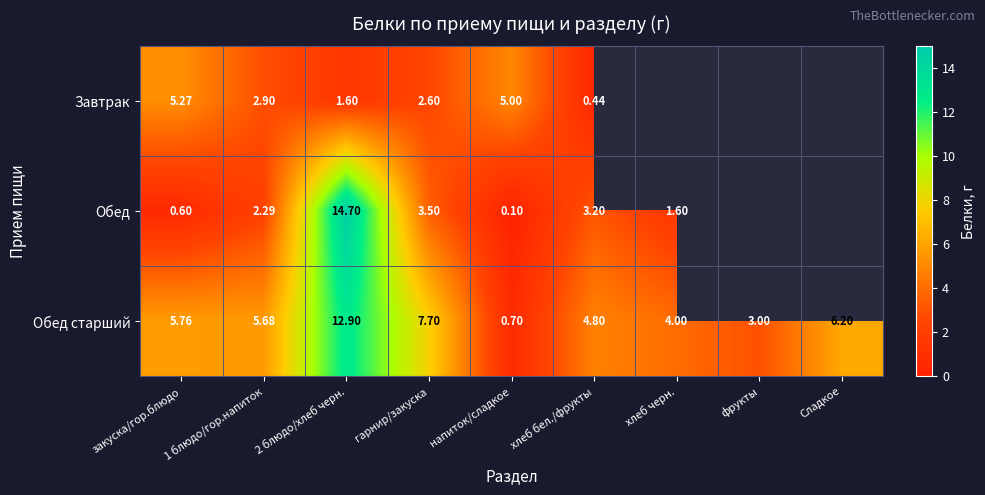

At which label does Обед старший first exceed 5?

закуска/гор.блюдо